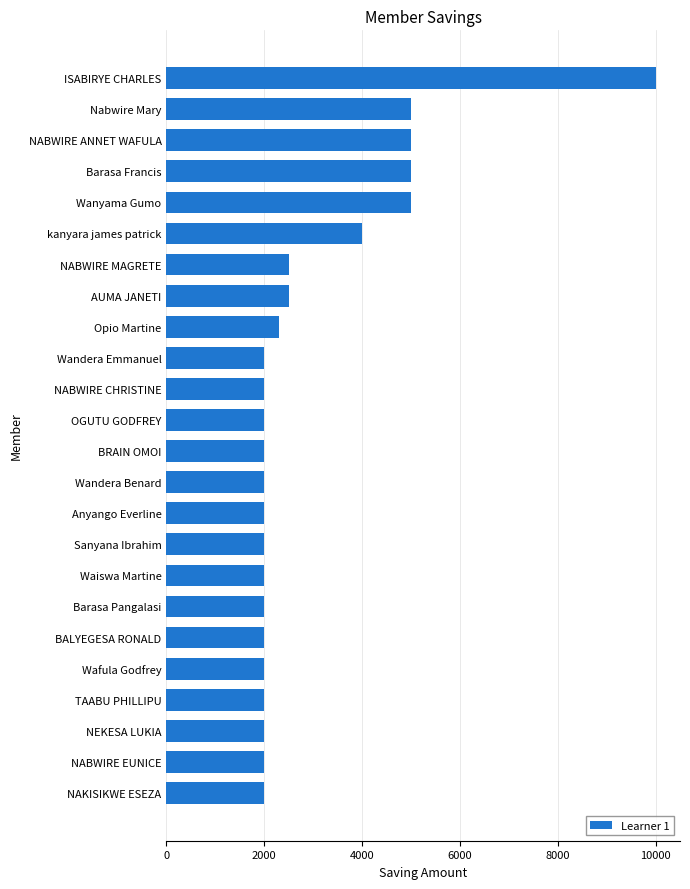

What is the greatest value displayed?

10000